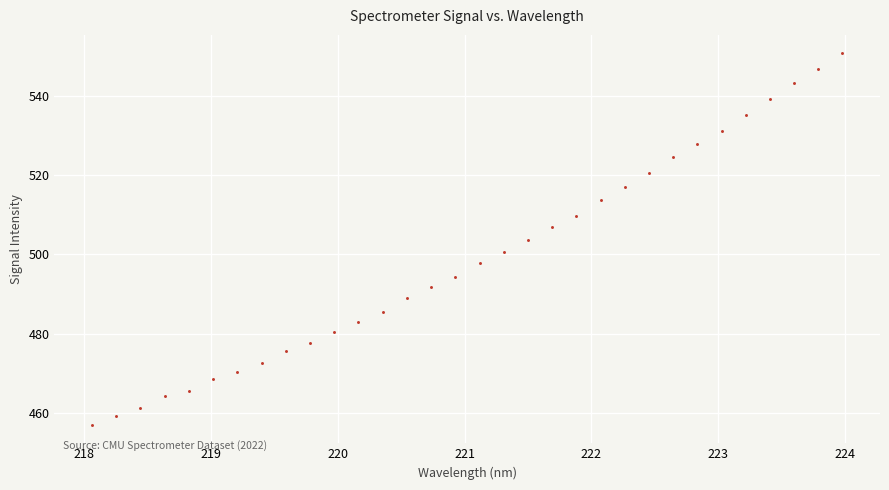

What is the range of X values (max minus min)?

5.9